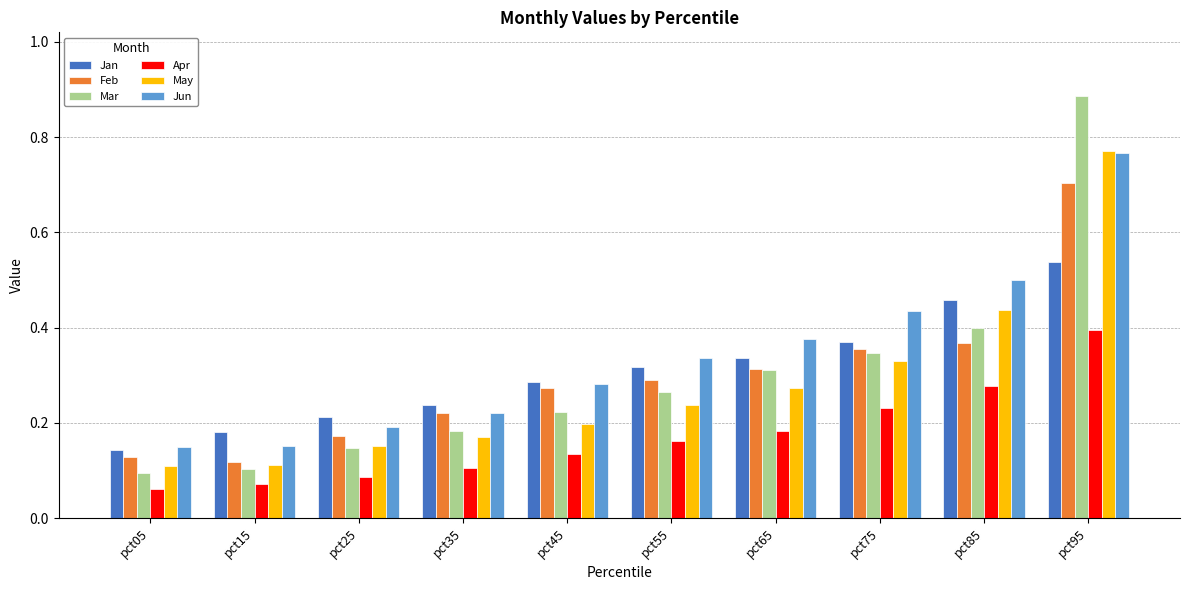

Which category has the highest value across all series?

pct95